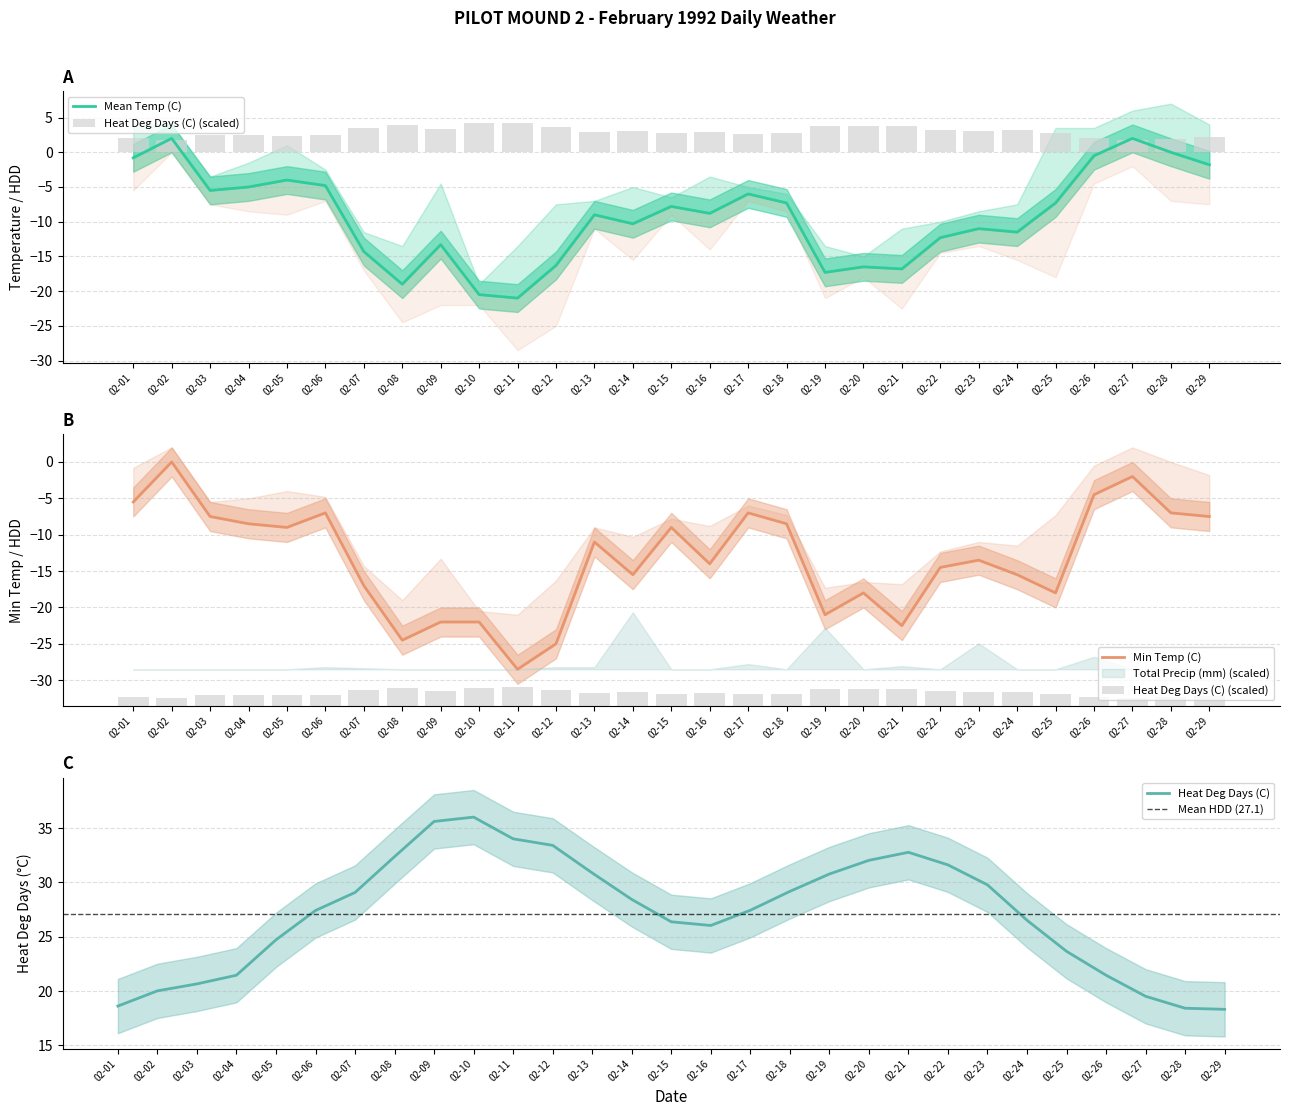

List the series in order of their peak value, highest first.

Heat Deg Days (C), Mean Temp (C), Min Temp (C)